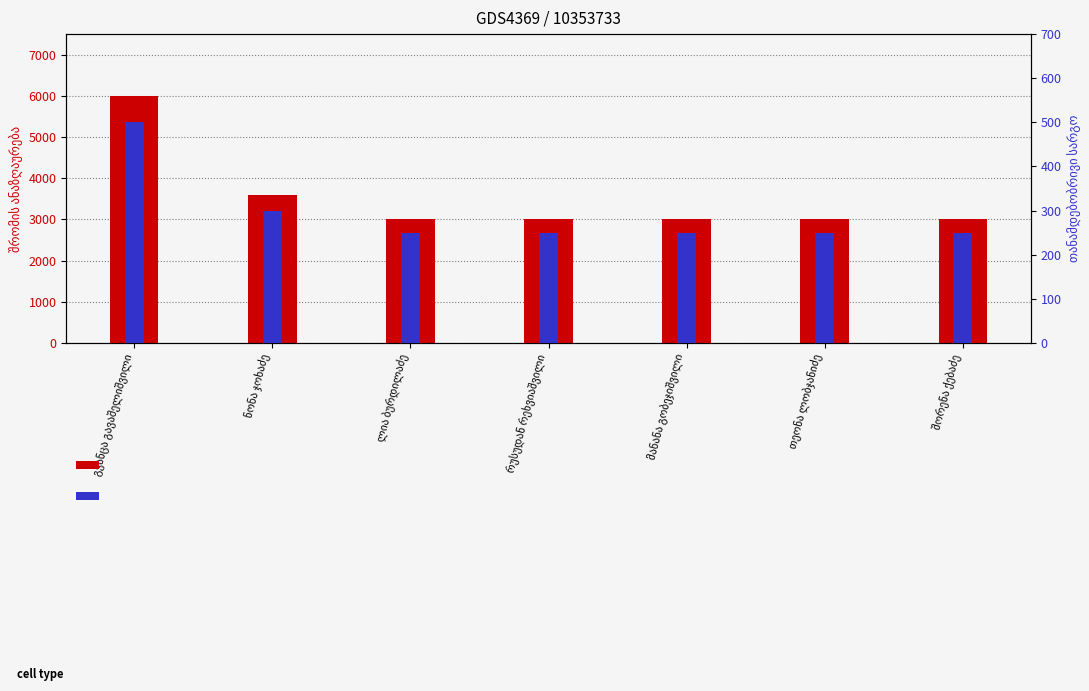

What are all the series names shown in the legend?

შრომის ანაზღაურება წელს 2021, თანამდებობრივი სარგო